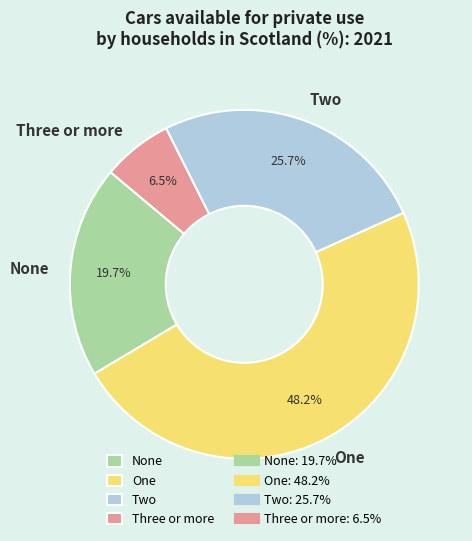

To the nearest percent, what percentage of the pie is Two?

26%